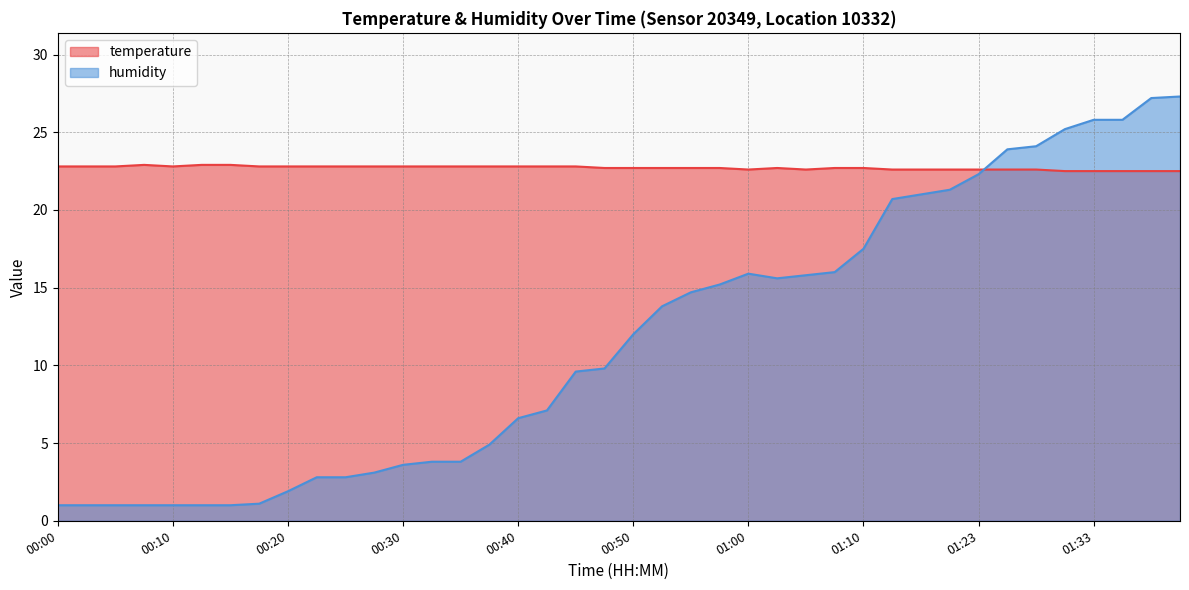

Reading left to right, what are all the values shown in this chart?

temperature: 00:00=22.8	00:03=22.8	00:05=22.8	00:08=22.9	00:10=22.8	00:13=22.9	00:15=22.9	00:18=22.8	00:20=22.8	00:23=22.8	00:25=22.8	00:27=22.8	00:30=22.8	00:32=22.8	00:35=22.8	00:37=22.8	00:40=22.8	00:42=22.8	00:45=22.8	00:47=22.7	00:50=22.7	00:52=22.7	00:55=22.7	00:57=22.7	01:00=22.6	01:02=22.7	01:05=22.6	01:07=22.7	01:10=22.7	01:15=22.6	01:18=22.6	01:20=22.6	01:23=22.6	01:26=22.6	01:28=22.6	01:31=22.5	01:33=22.5	01:36=22.5	01:38=22.5	01:41=22.5
humidity: 00:00=1.0	00:03=1.0	00:05=1.0	00:08=1.0	00:10=1.0	00:13=1.0	00:15=1.0	00:18=1.1	00:20=1.9	00:23=2.8	00:25=2.8	00:27=3.1	00:30=3.6	00:32=3.8	00:35=3.8	00:37=4.9	00:40=6.6	00:42=7.1	00:45=9.6	00:47=9.8	00:50=12.0	00:52=13.8	00:55=14.7	00:57=15.2	01:00=15.9	01:02=15.6	01:05=15.8	01:07=16.0	01:10=17.5	01:15=20.7	01:18=21.0	01:20=21.3	01:23=22.3	01:26=23.9	01:28=24.1	01:31=25.2	01:33=25.8	01:36=25.8	01:38=27.2	01:41=27.3